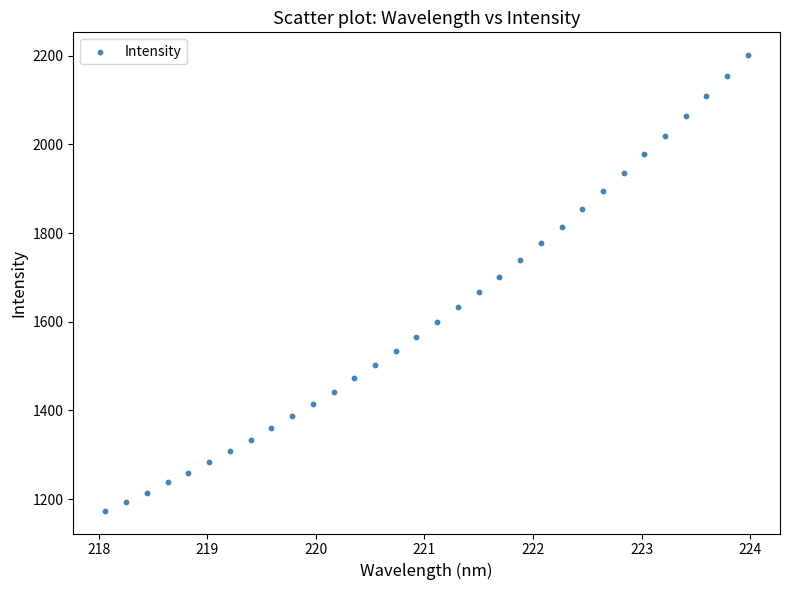

What is the range of Y values (max minus min)?

1027.7